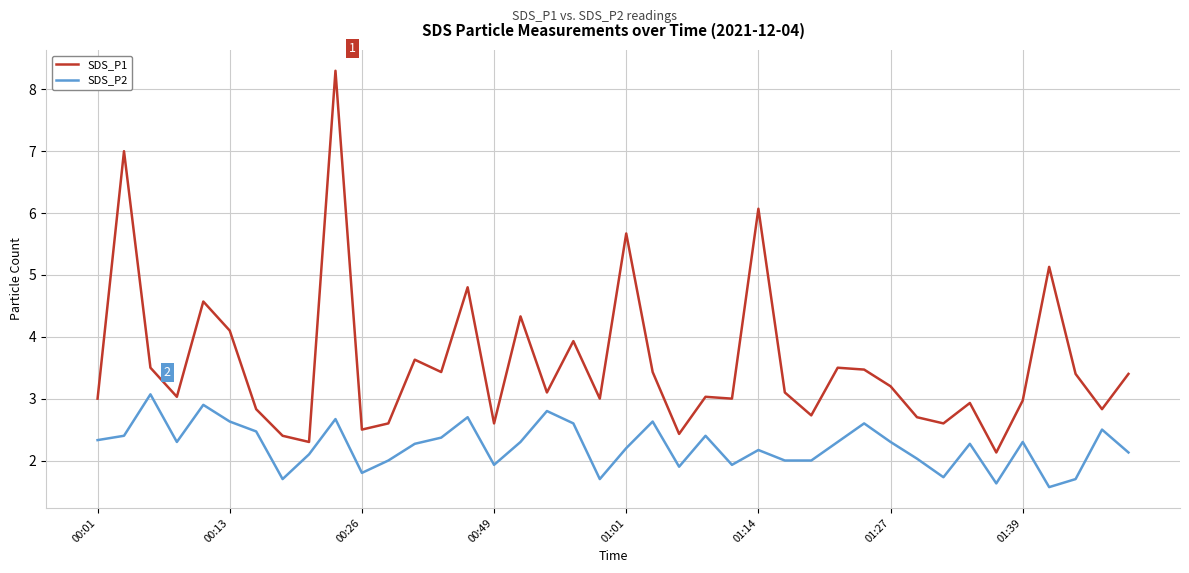

Rank the series by their average value, from lowest to highest.

SDS_P2, SDS_P1